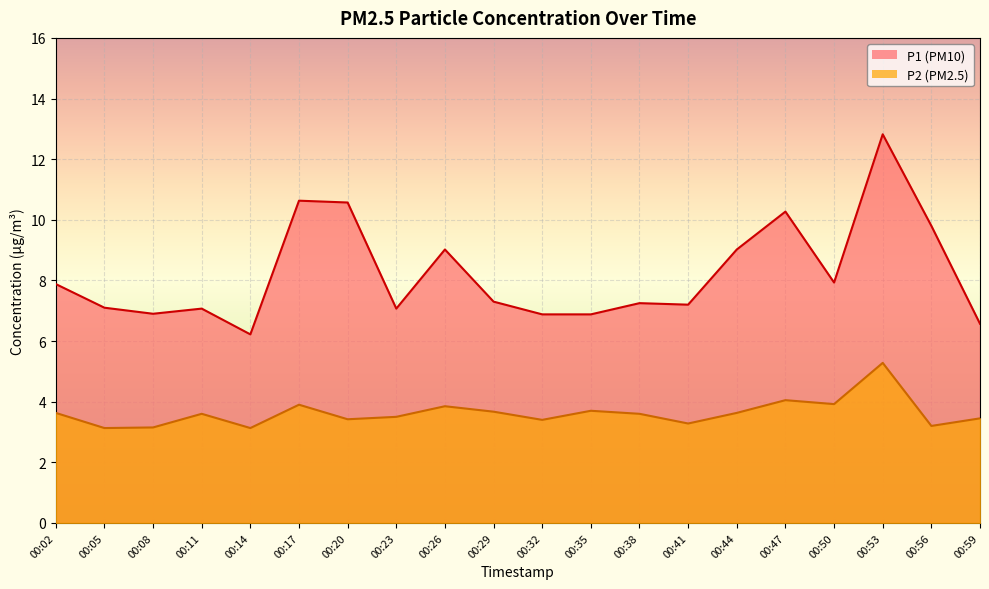

Read the P1 value at 00:47.

10.3